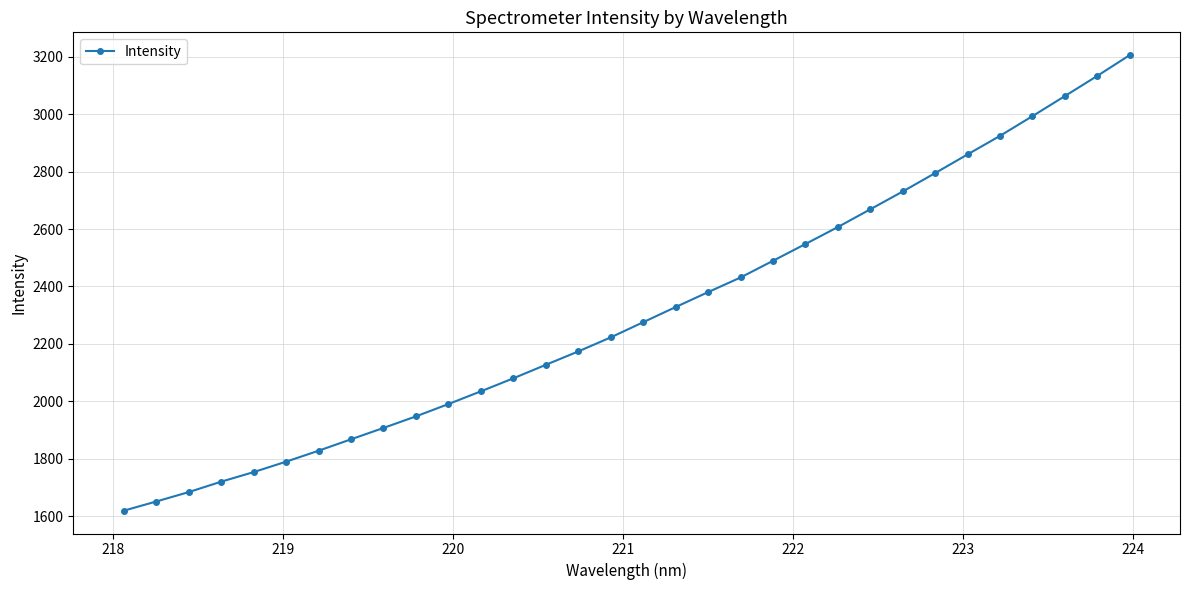

What is the value of the 15th point from the left?

2173.8